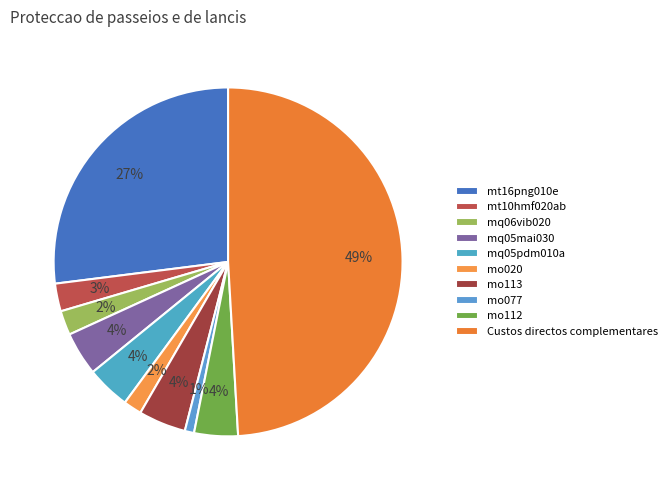

To the nearest percent, what is the difference between the mt10hmf020ab and mt16png010e slice percentages?

24%